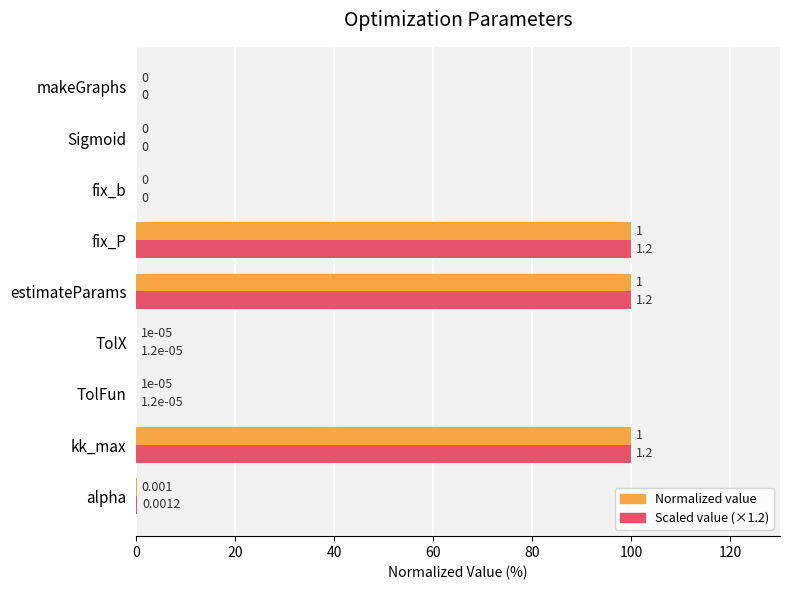

How many data points in Normalized value are above 0?

6